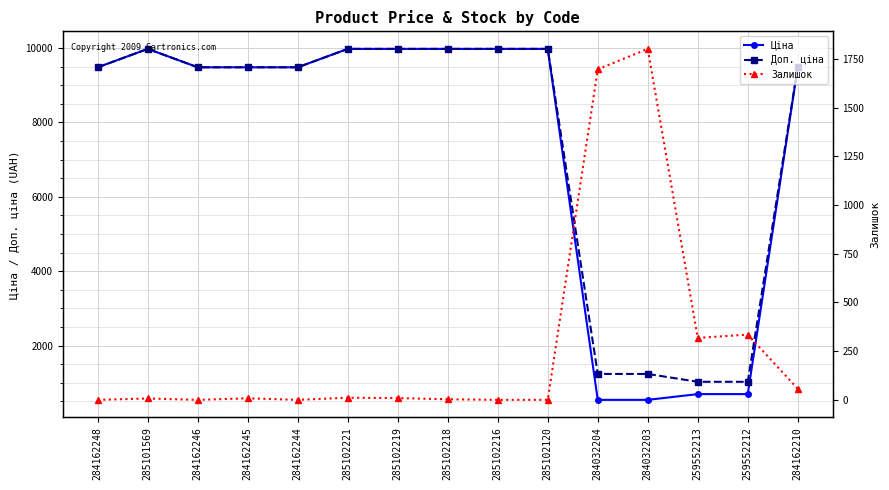

What is the minimum value for Ціна?

539.0